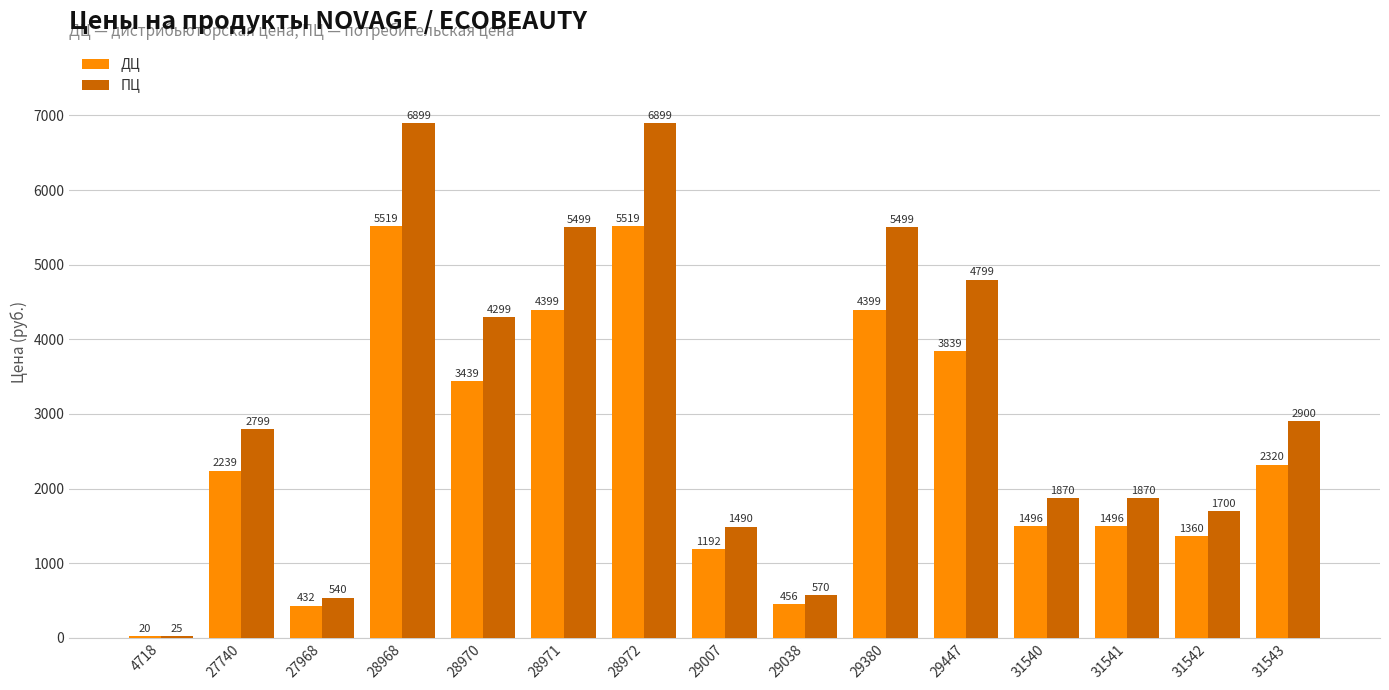

What is the maximum value shown in the chart?

6899